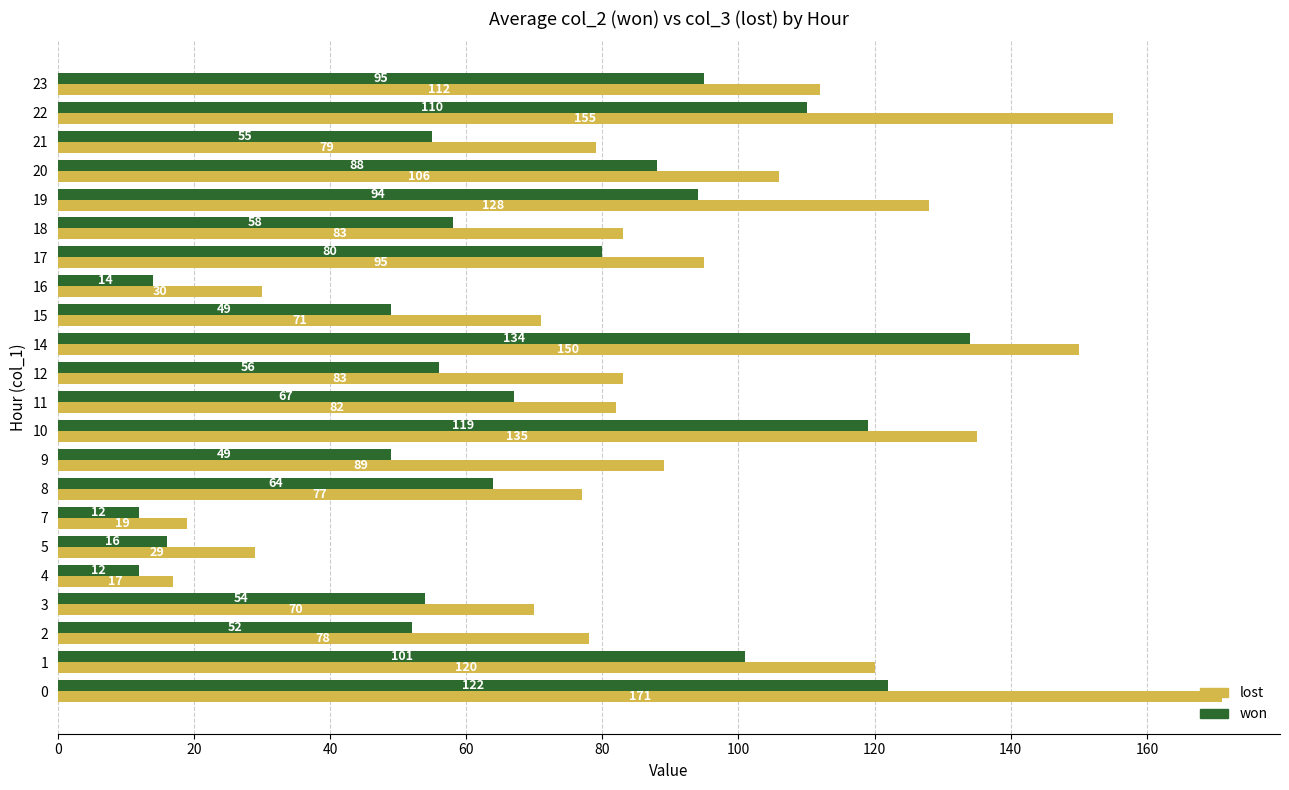

Is the value of lost at 14 greater than the value of won at 19?

Yes